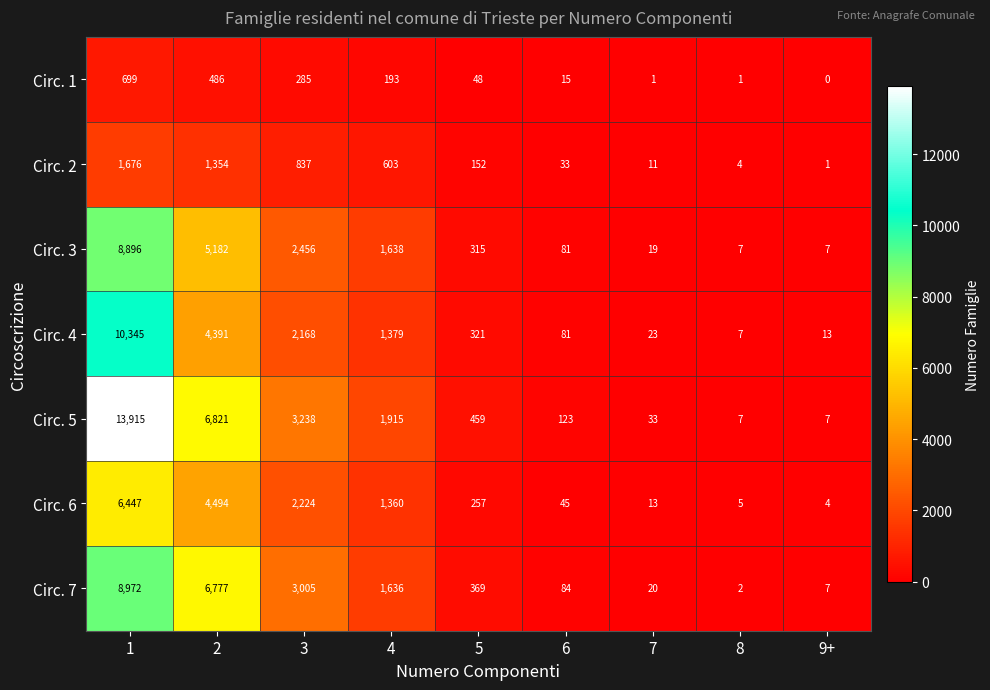

What is the difference between the Circ. 7 values at 9+ and 6?

77